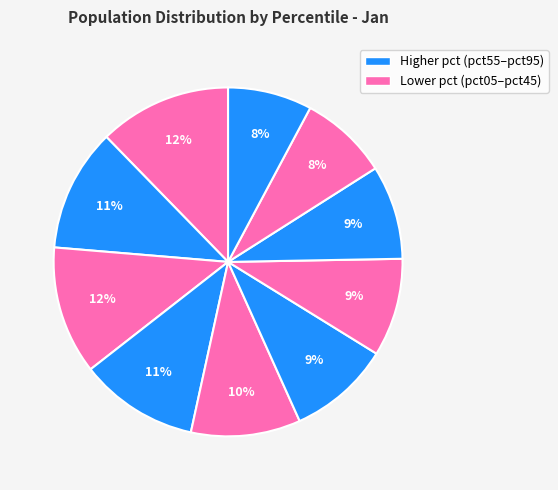

Which slice is the smallest?

pct95